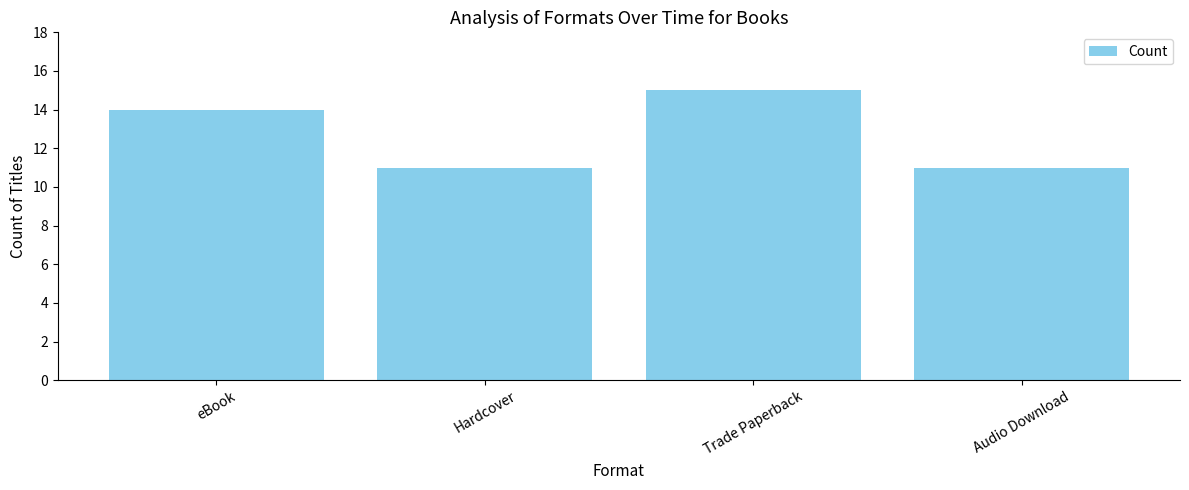

Where is the data nearest to the value 13?

eBook